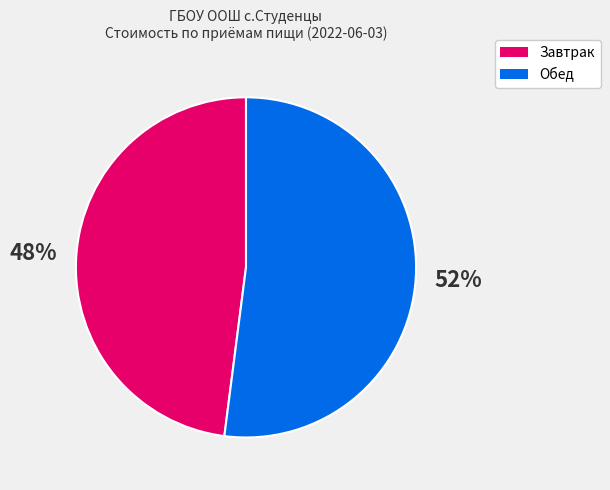

Between Обед and Завтрак, which is larger?

Обед